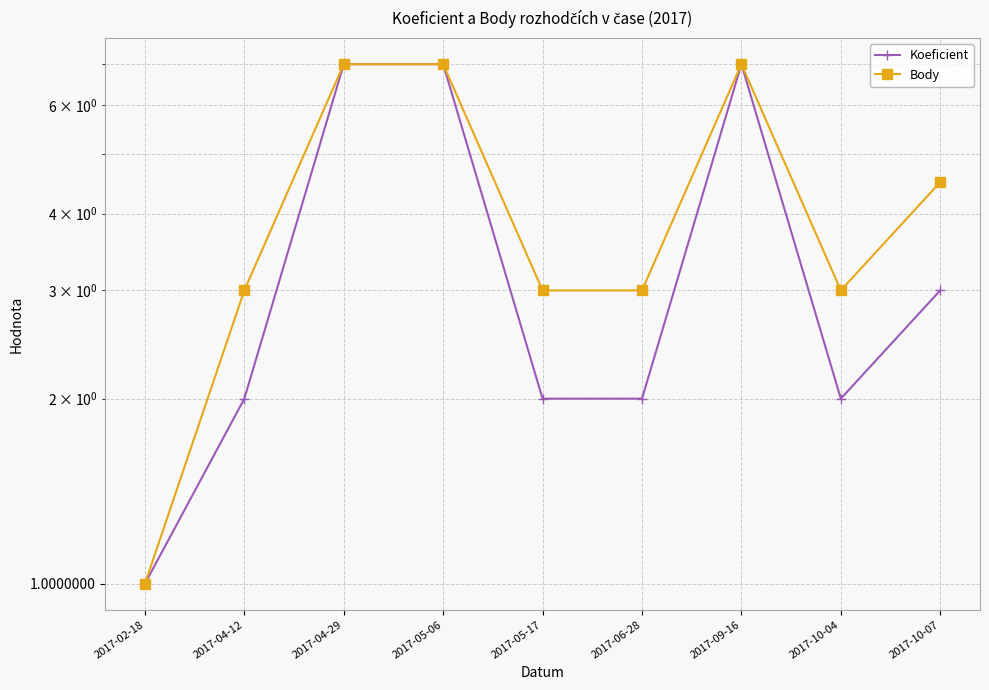

At which label does Body first exceed 3?

2017-04-29